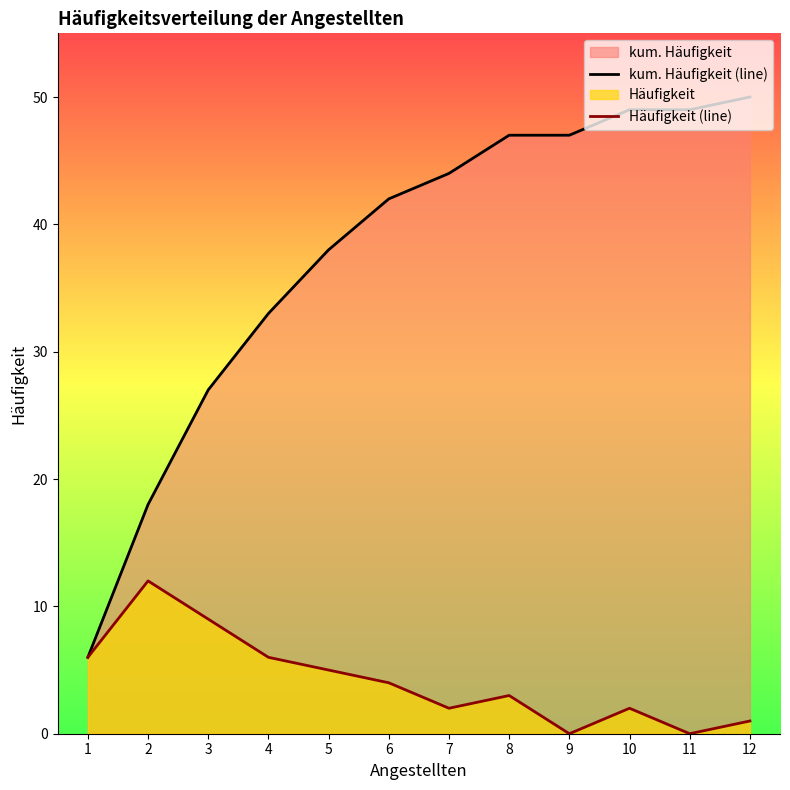

At which label does Häufigkeit (line) first exceed 4?

1